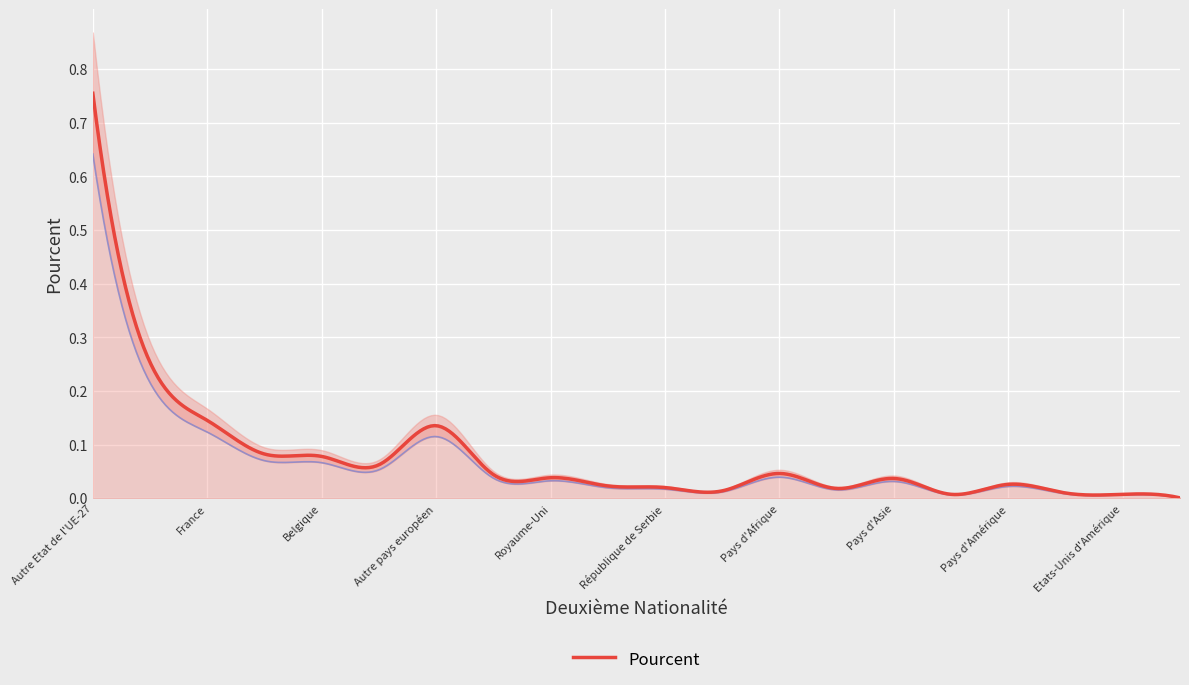

What is the difference between the maximum and minimum values?

0.8